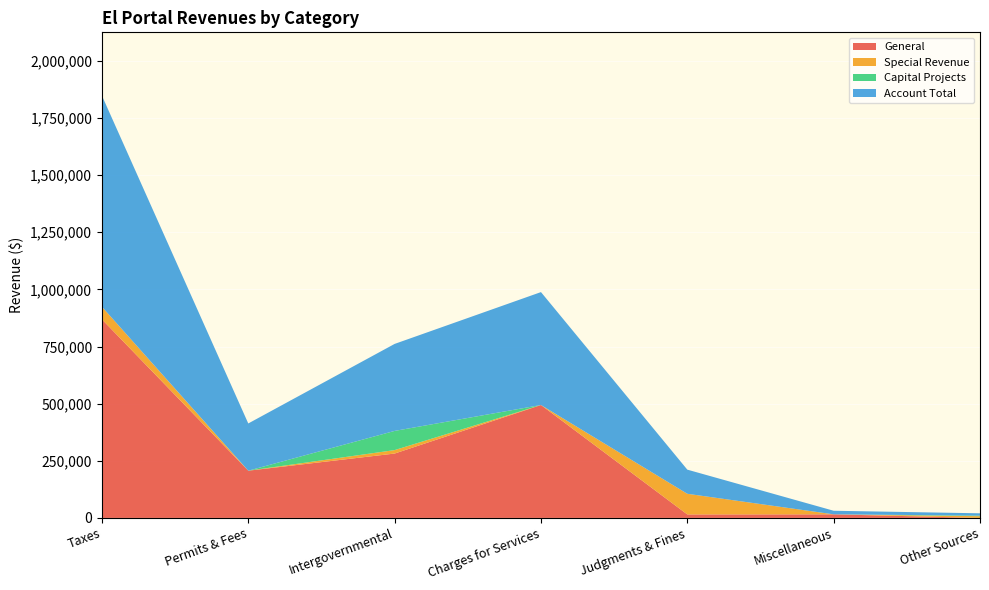

Reading right to left, what are all the values shown in this chart?

General: Other Sources=0	Miscellaneous=15684	Judgments & Fines=15281	Charges for Services=494098	Intergovernmental=281692	Permits & Fees=206670	Taxes=868890
Special Revenue: Other Sources=7529	Miscellaneous=0	Judgments & Fines=90337	Charges for Services=0	Intergovernmental=15120	Permits & Fees=0	Taxes=54974
Capital Projects: Other Sources=2562	Miscellaneous=0	Judgments & Fines=0	Charges for Services=0	Intergovernmental=83900	Permits & Fees=0	Taxes=0
Account Total: Other Sources=10091	Miscellaneous=15684	Judgments & Fines=105618	Charges for Services=494098	Intergovernmental=380712	Permits & Fees=206670	Taxes=923864